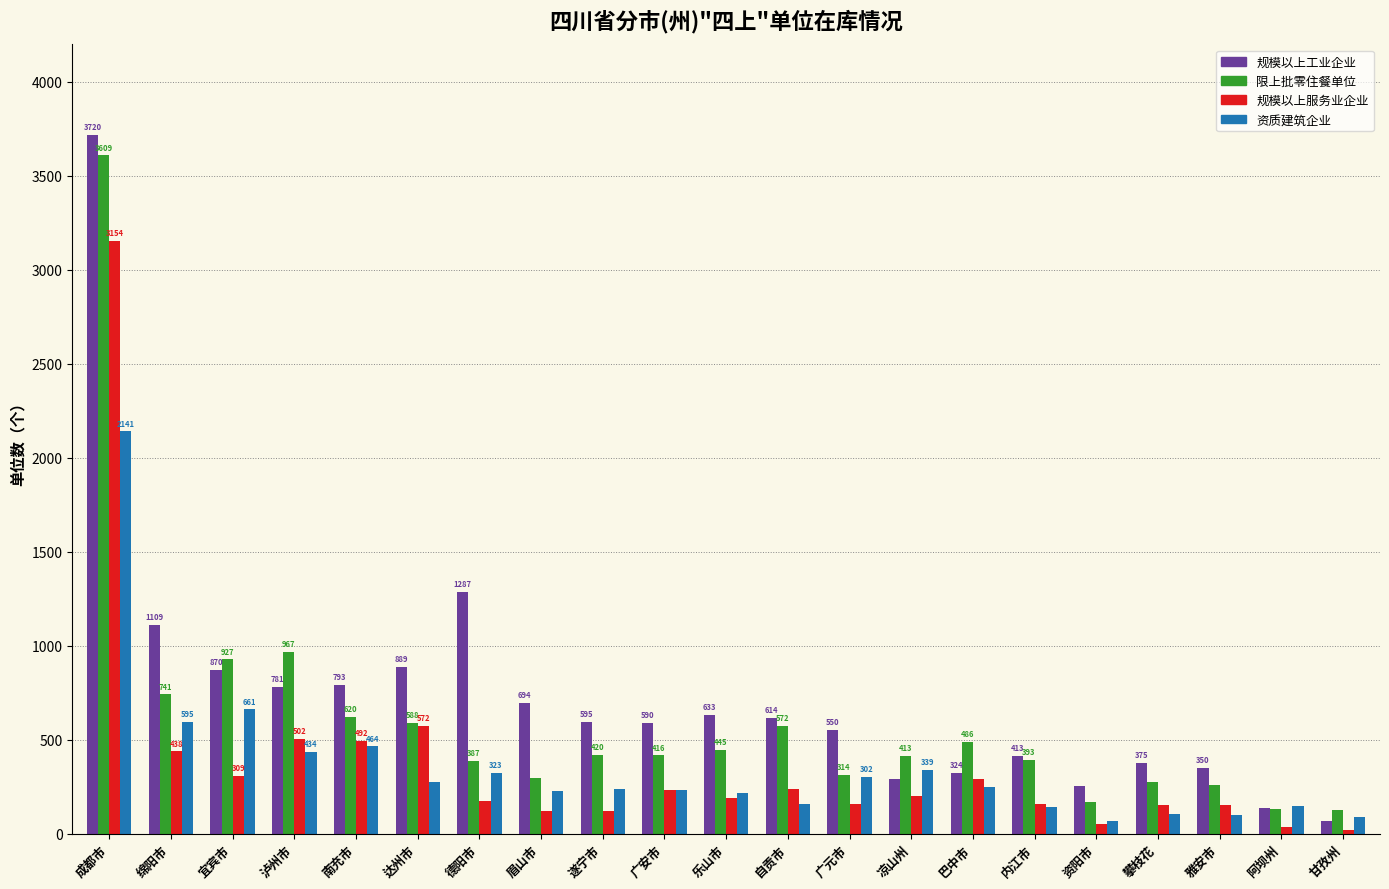

Reading left to right, transcribe all the data shown in this chart.

规模以上工业企业: 成都市=3720	绵阳市=1109	宜宾市=870	泸州市=781	南充市=793	达州市=889	德阳市=1287	眉山市=694	遂宁市=595	广安市=590	乐山市=633	自贡市=614	广元市=550	凉山州=292	巴中市=324	内江市=413	资阳市=254	攀枝花=375	雅安市=350	阿坝州=135	甘孜州=66
限上批零住餐单位: 成都市=3609	绵阳市=741	宜宾市=927	泸州市=967	南充市=620	达州市=588	德阳市=387	眉山市=296	遂宁市=420	广安市=416	乐山市=445	自贡市=572	广元市=314	凉山州=413	巴中市=486	内江市=393	资阳市=167	攀枝花=273	雅安市=257	阿坝州=130	甘孜州=123
规模以上服务业企业: 成都市=3154	绵阳市=438	宜宾市=309	泸州市=502	南充市=492	达州市=572	德阳市=175	眉山市=119	遂宁市=120	广安市=234	乐山市=187	自贡市=236	广元市=160	凉山州=198	巴中市=293	内江市=158	资阳市=53	攀枝花=152	雅安市=151	阿坝州=34	甘孜州=18
资质建筑企业: 成都市=2141	绵阳市=595	宜宾市=661	泸州市=434	南充市=464	达州市=277	德阳市=323	眉山市=228	遂宁市=236	广安市=232	乐山市=218	自贡市=157	广元市=302	凉山州=339	巴中市=249	内江市=142	资阳市=68	攀枝花=103	雅安市=100	阿坝州=148	甘孜州=88